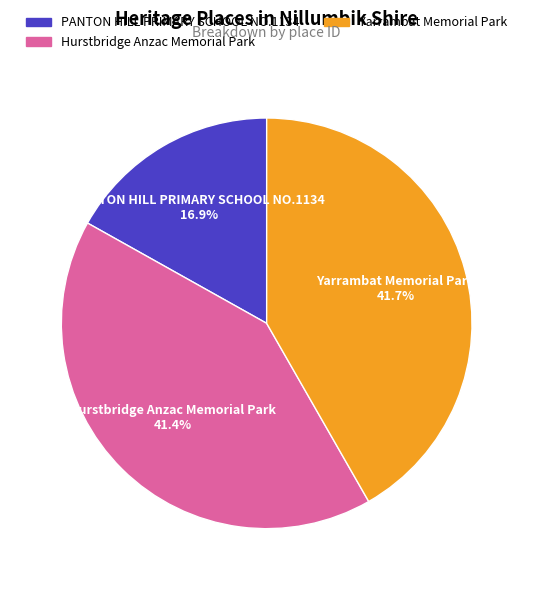

To the nearest percent, what is the difference between the largest and smallest slice percentages?

25%